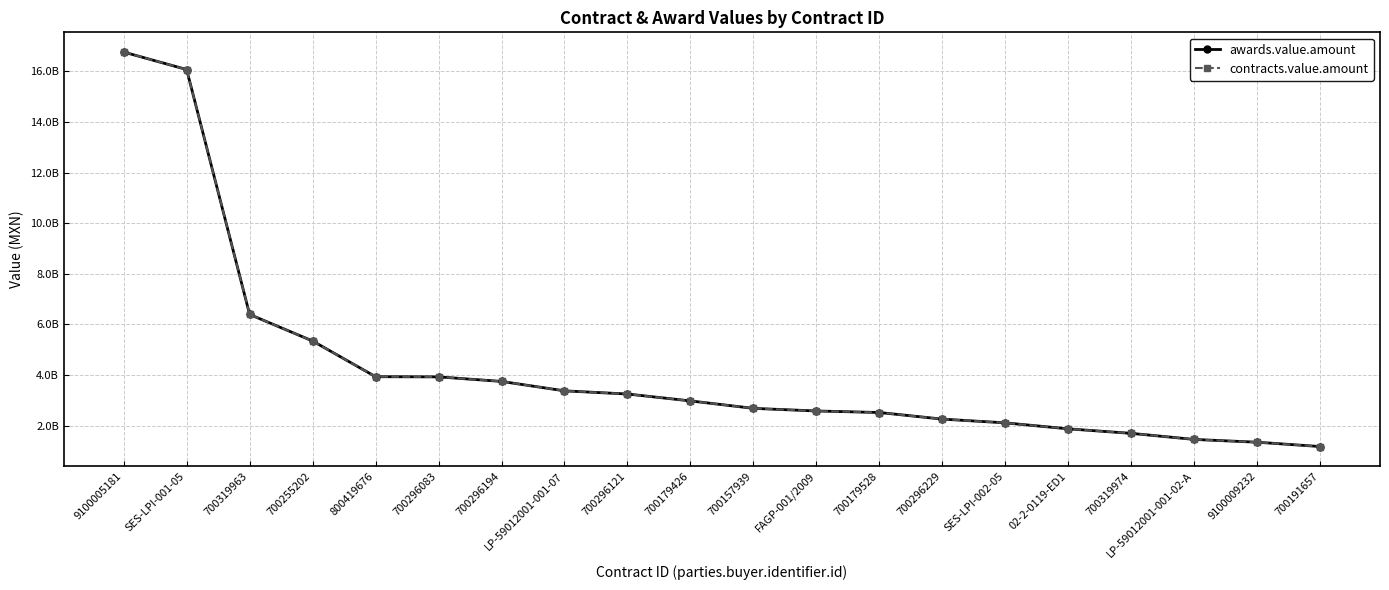

What is the difference between the awards.value.amount values at 700319963 and SES-LPI-002-05?

4284057372